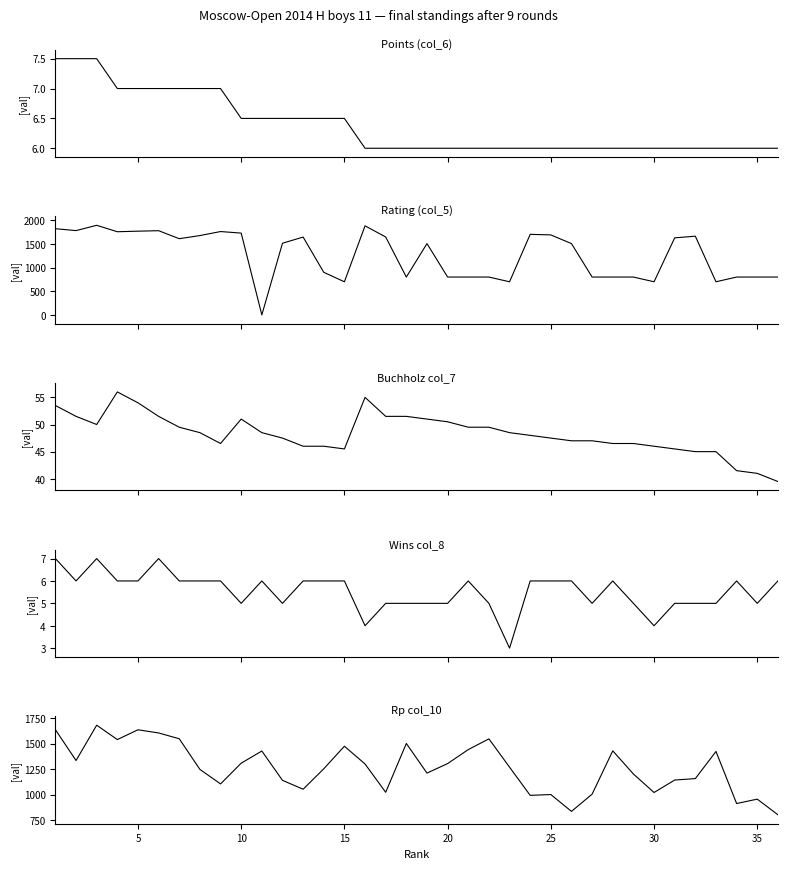

Is it true that Rating (col_5) equals 1410.2 at 28?

False